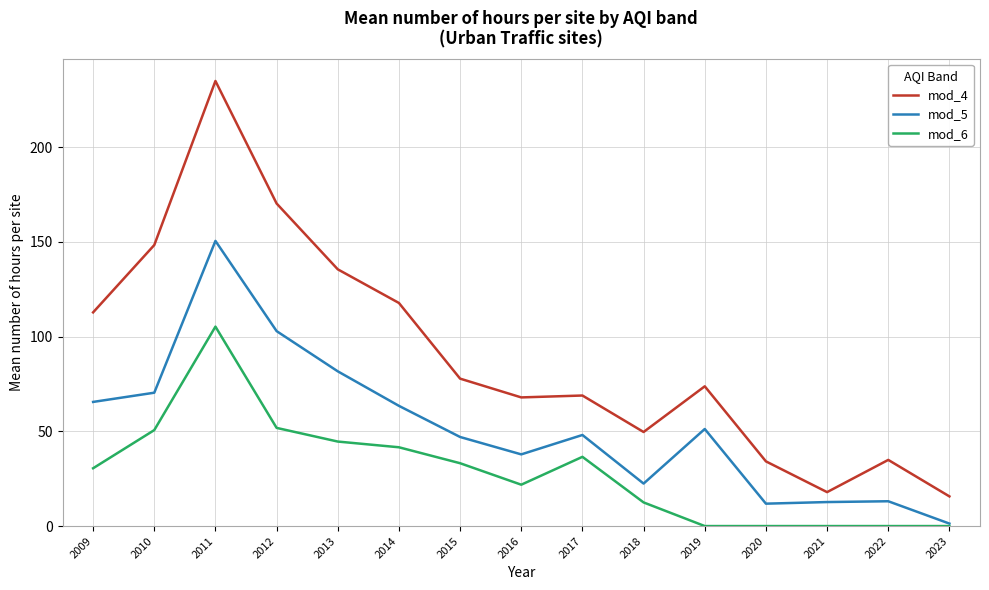

What is the spread (max minus min) of values at 2022?

34.9